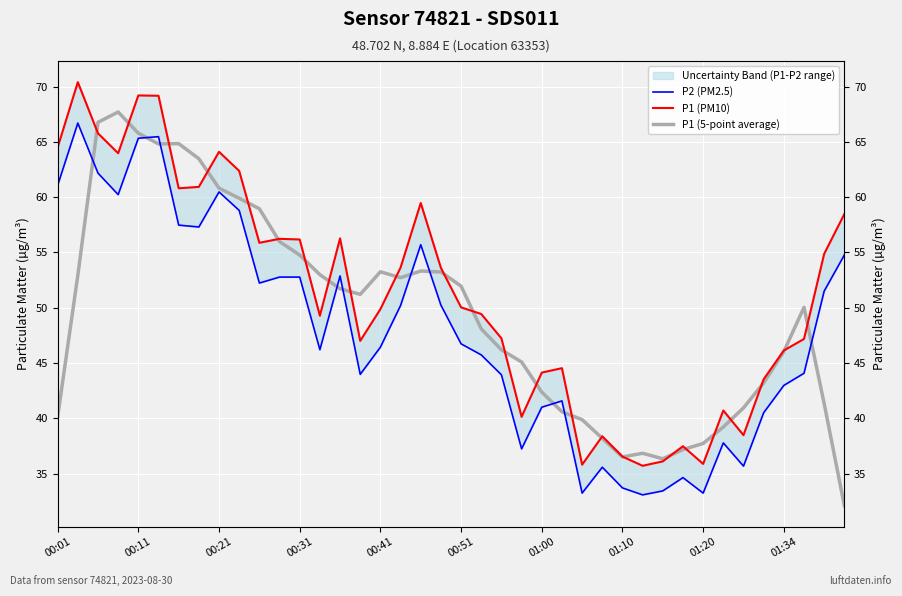

True or false: P1 (PM10) has a value of 71.0 at 25.

False